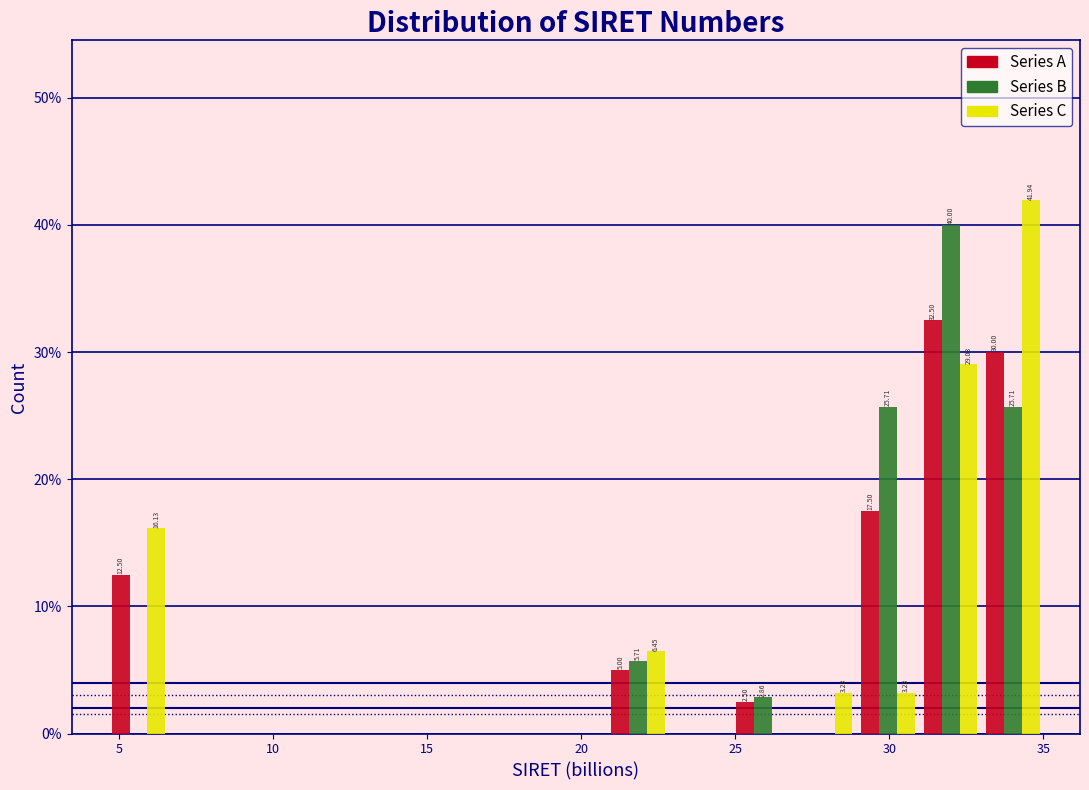

In the Series A series, which range on the x-axis has the tallest bar?

31.0 to 33.0